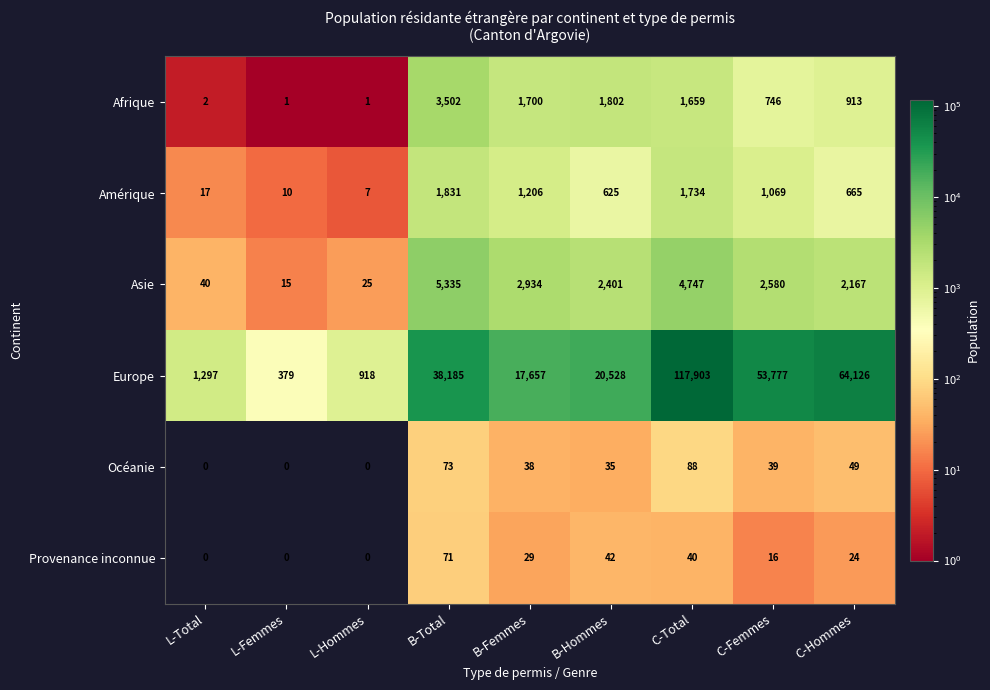

Where is Afrique nearest to the value 1751?

B-Femmes